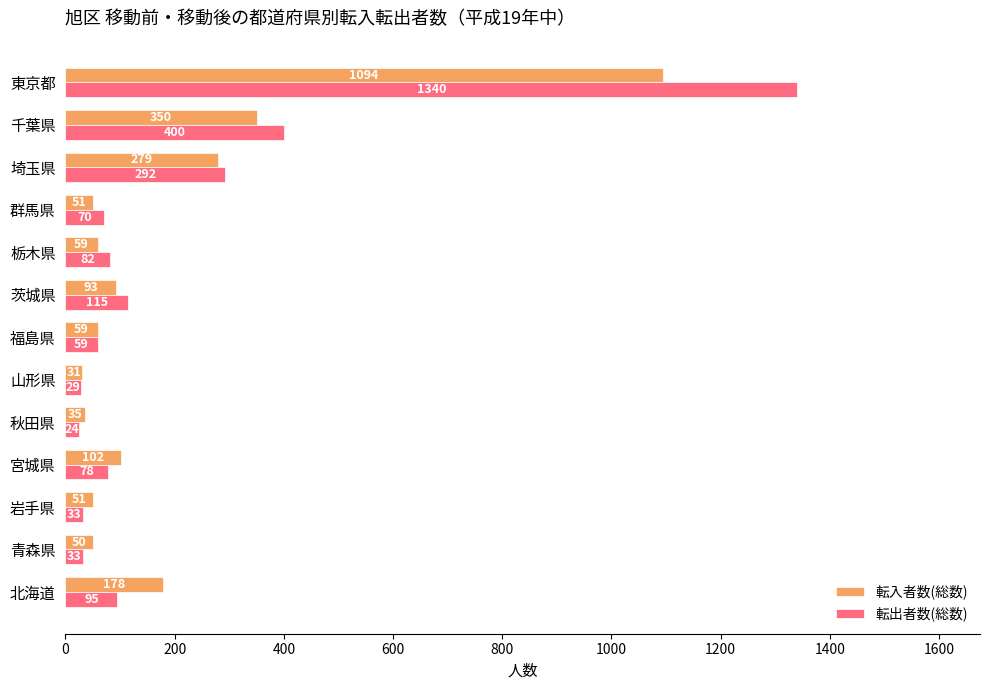

What are all the series names shown in the legend?

転入者数(総数), 転出者数(総数)